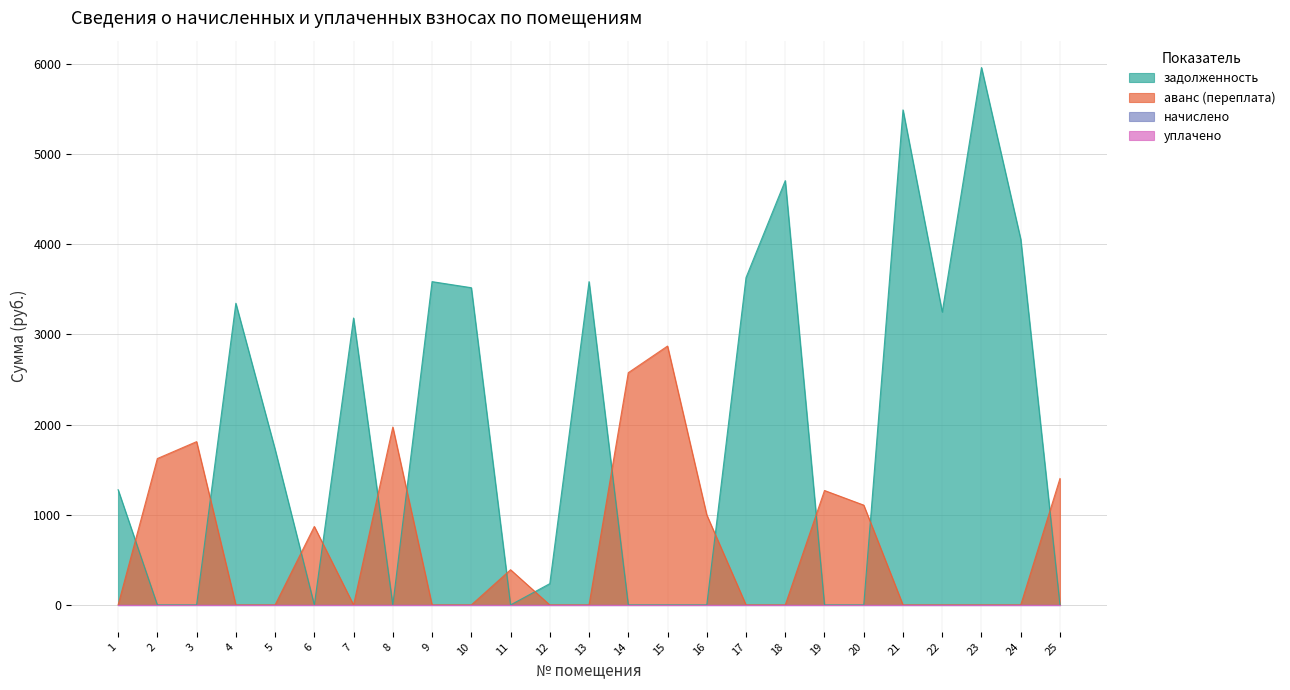

True or false: задолженность has more than 0 interior local peaks.

True